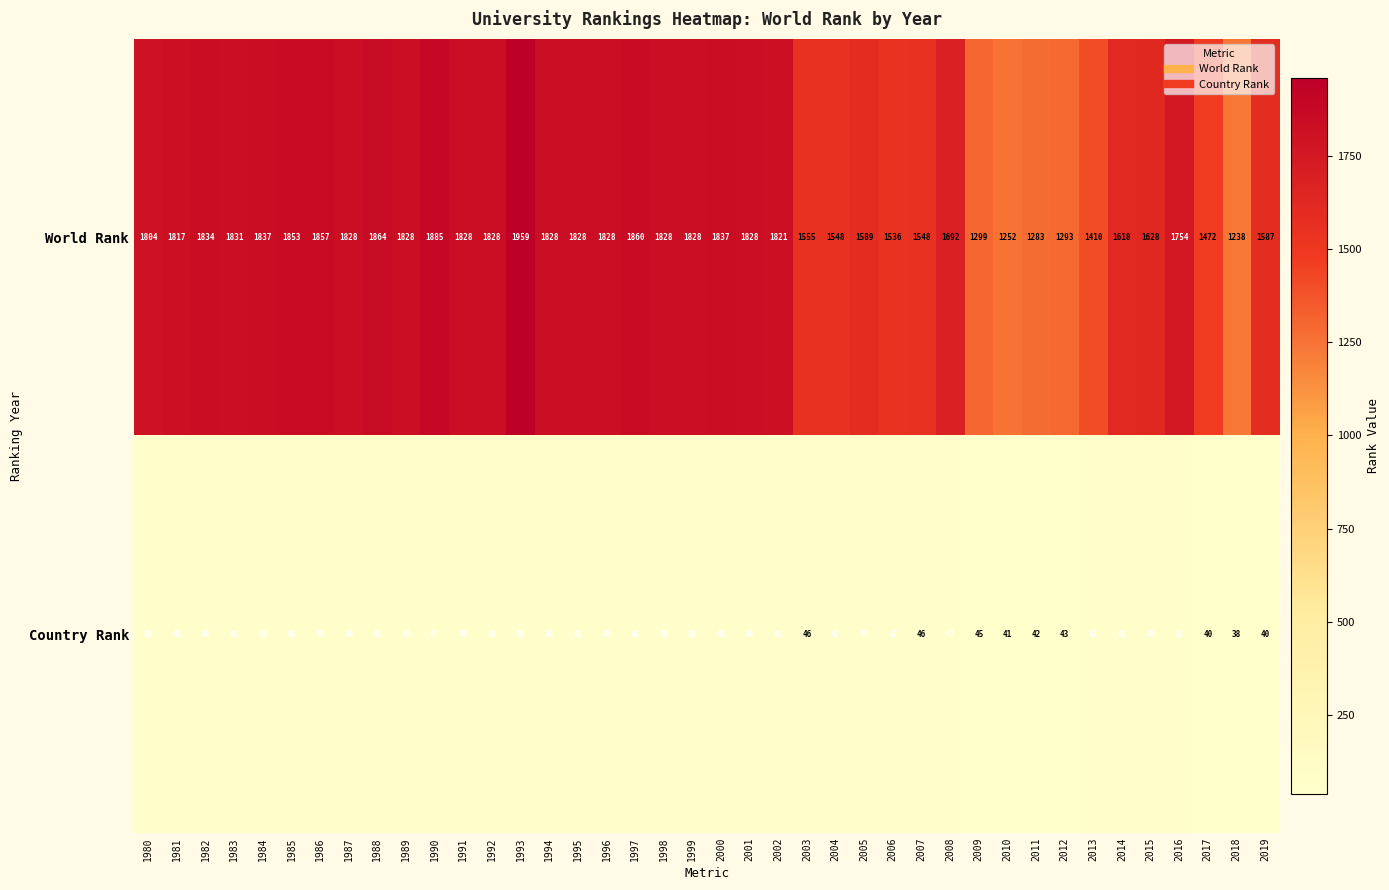

What is the spread (max minus min) of values at 2015?

1580